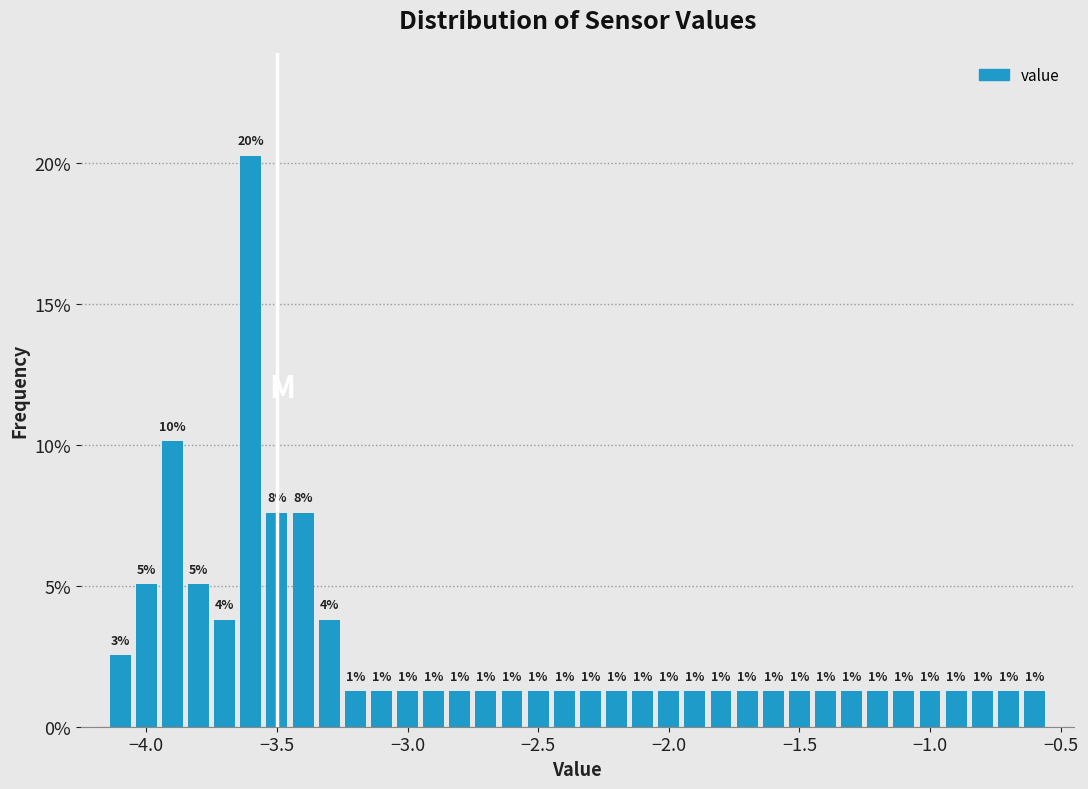

Read against the x-axis, roughly where is the centre of the tallest bar?

-3.60